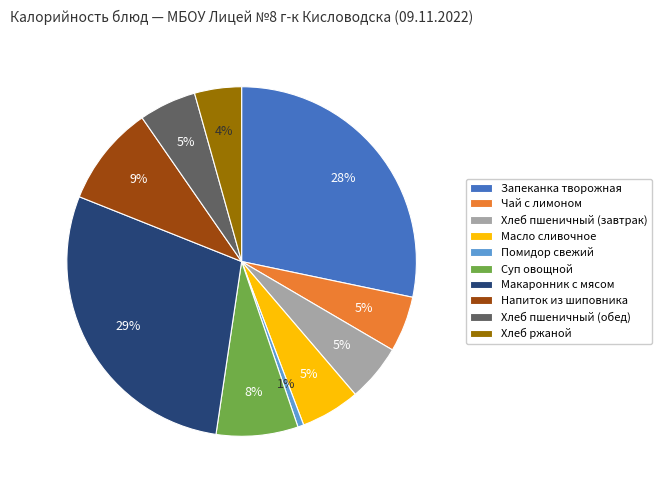

Combined, do Хлеб пшеничный (завтрак) and Запеканка творожная account for over 50%?

No